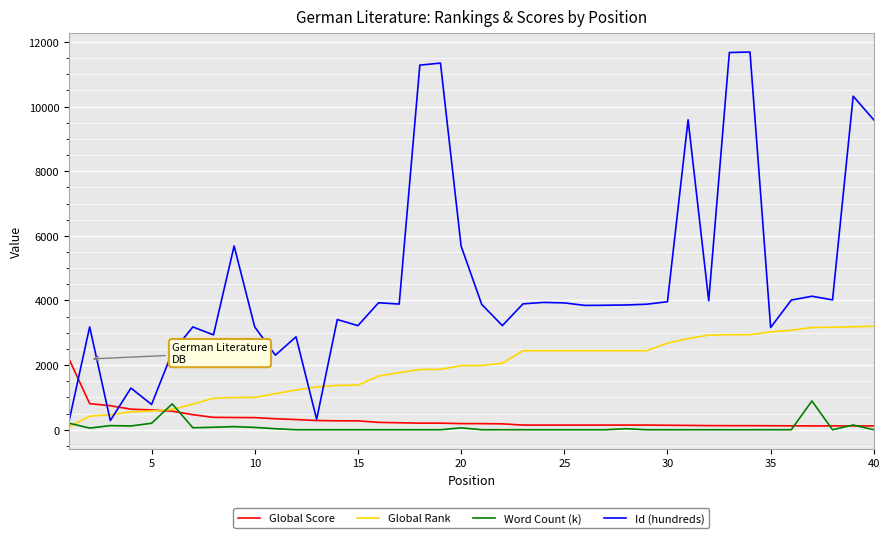

What are all the series names shown in the legend?

Global Score, Global Rank, Word Count (k), Id (hundreds)